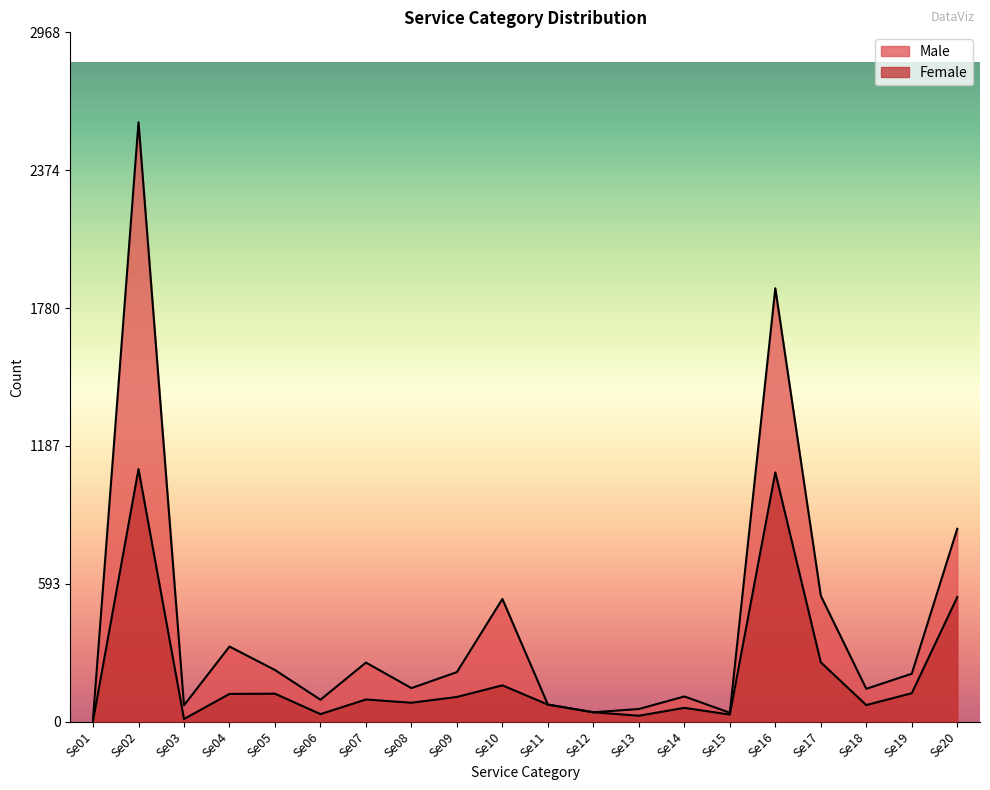

Which category has the lowest value across all series?

Se01